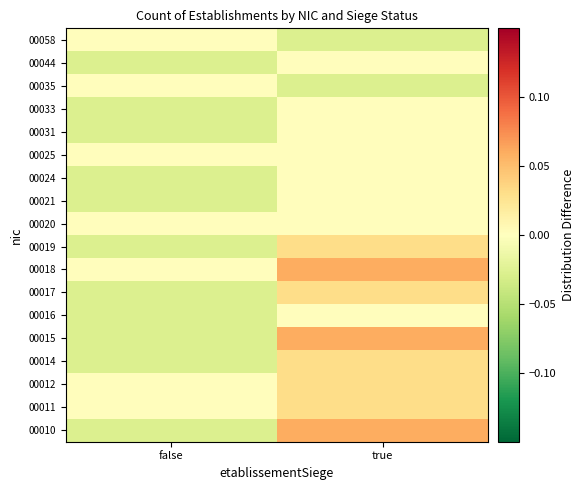

How many distinct data groups are displayed?

18